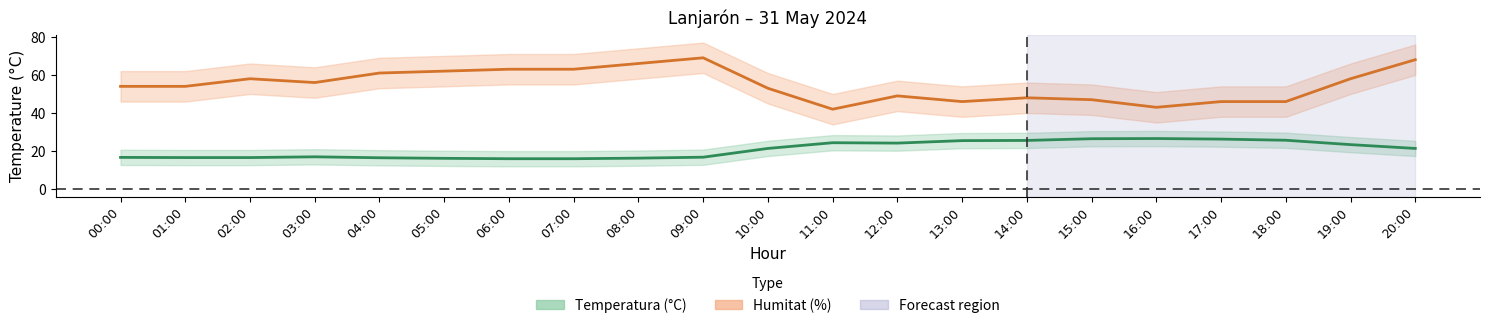

How many values in the Humitat series exceed 54?

10